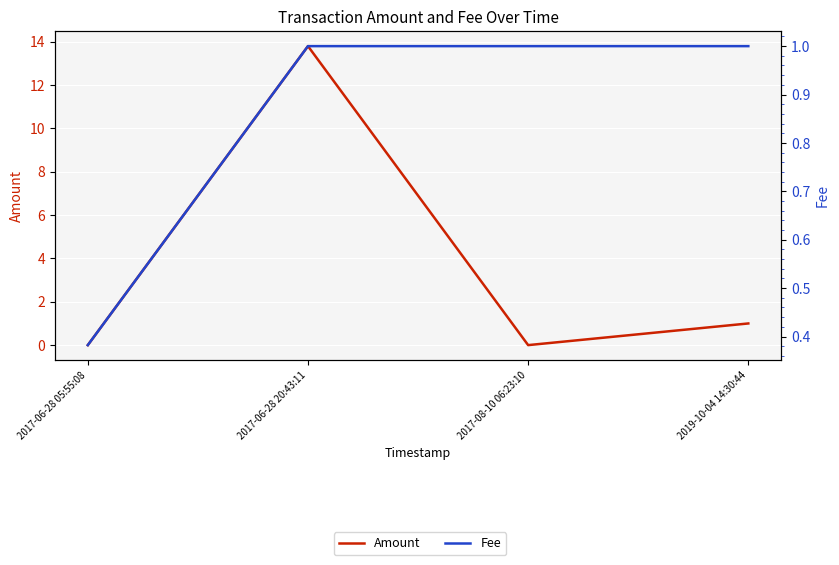

At which category is the sum across all series the highest?

2017-06-28 20:43:11